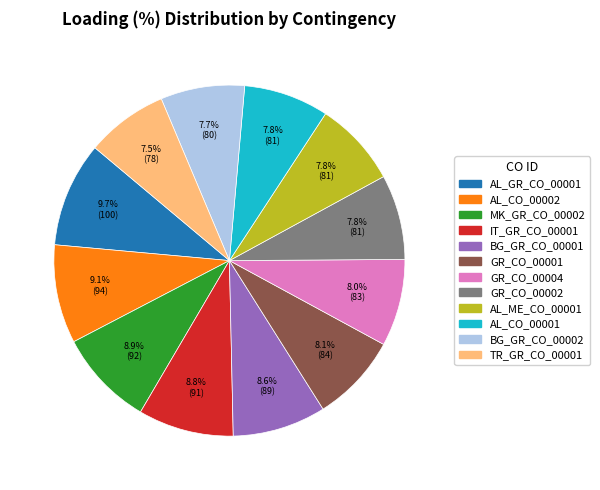

What portion of the pie excludes AL_GR_CO_00001?

90.3%